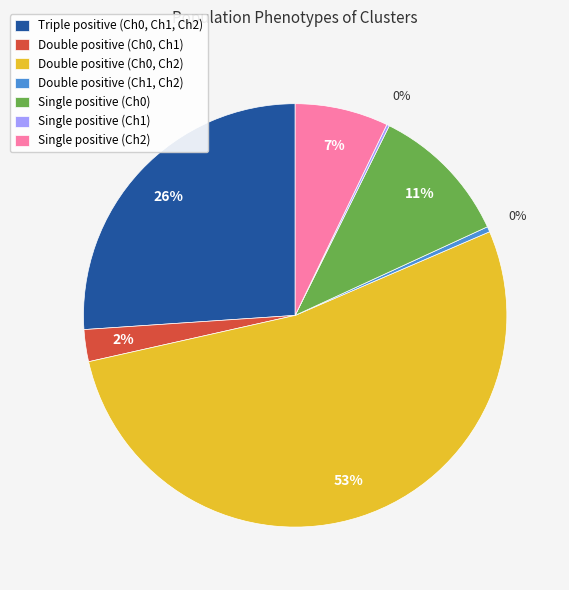

The Single positive (Ch0) slice represents 11% of the pie. True or false?

True